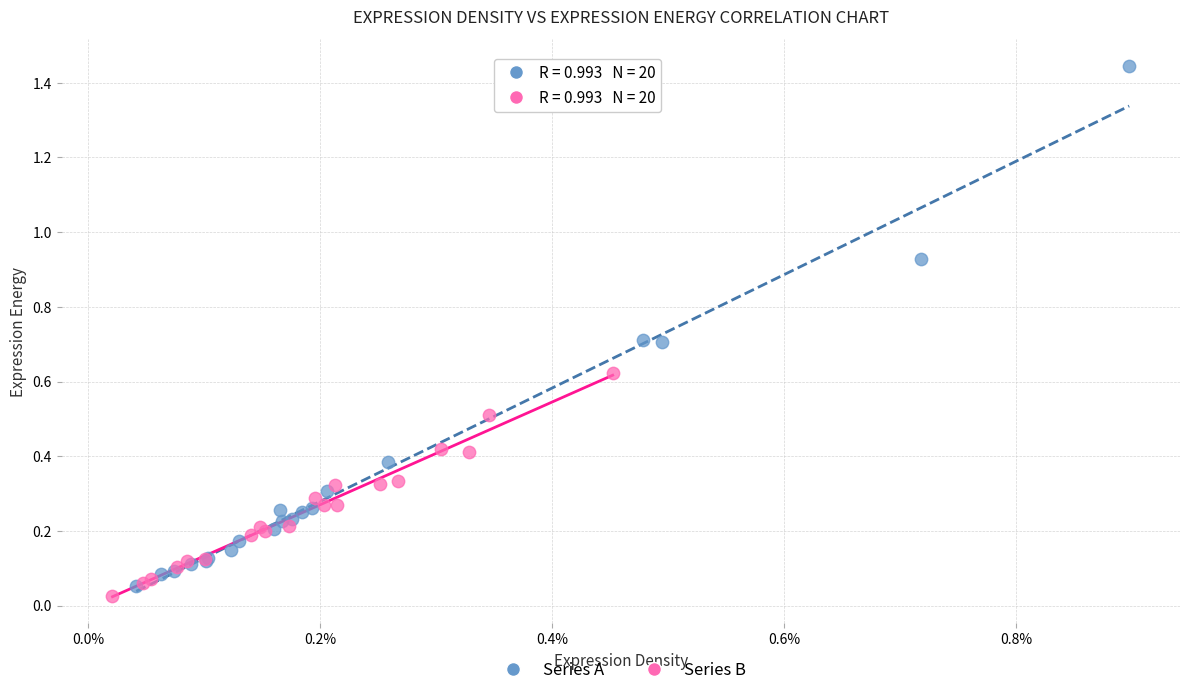

Which series reaches the maximum Y coordinate?

Series A